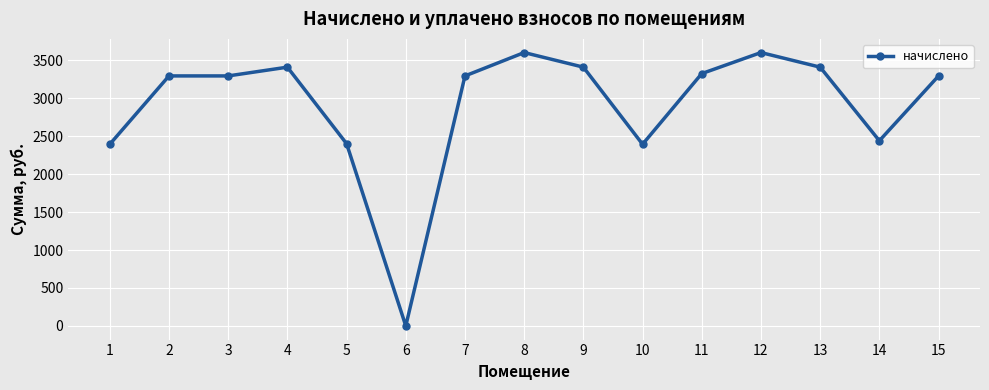

Which category has the lowest value across all series?

6